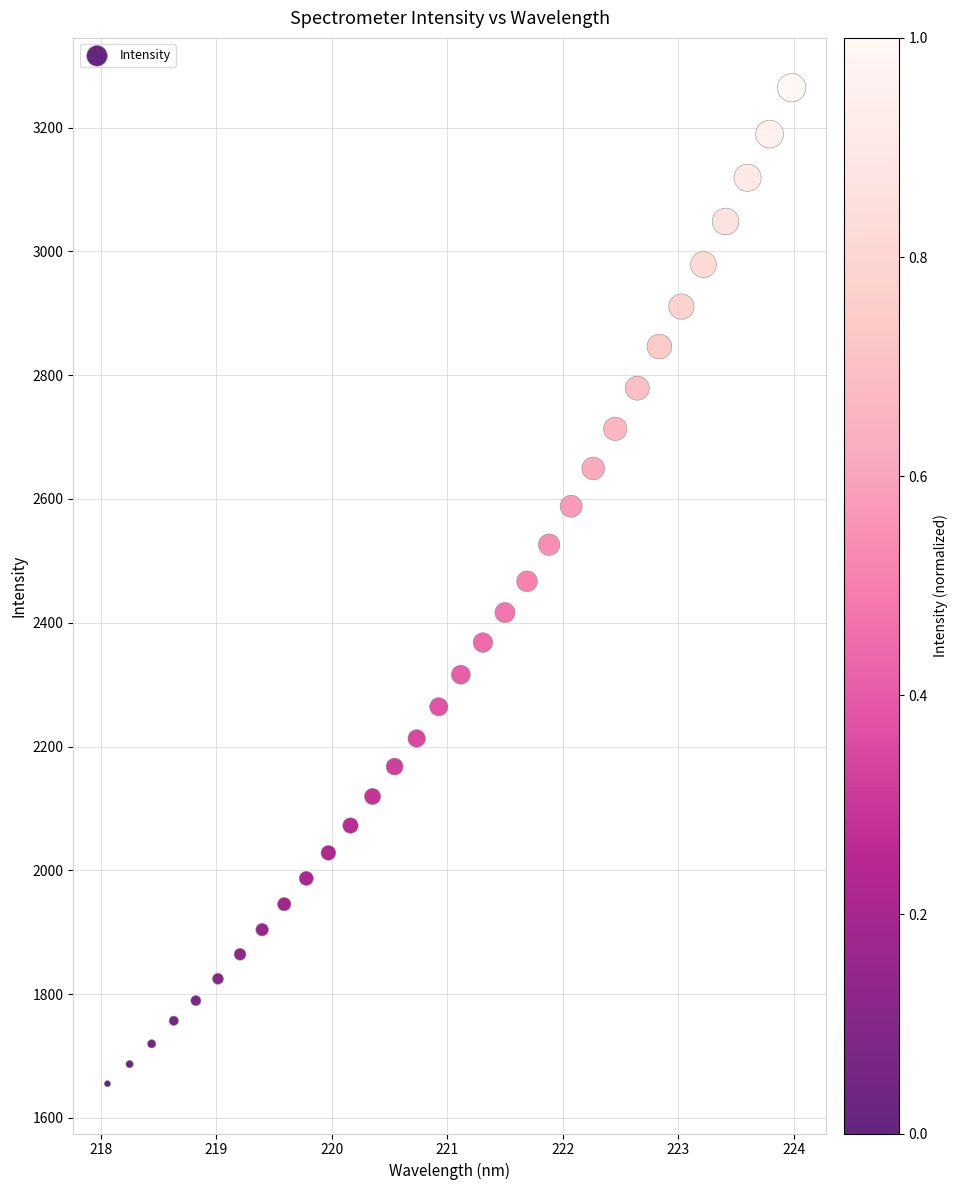

What is the range of X values (max minus min)?

5.9